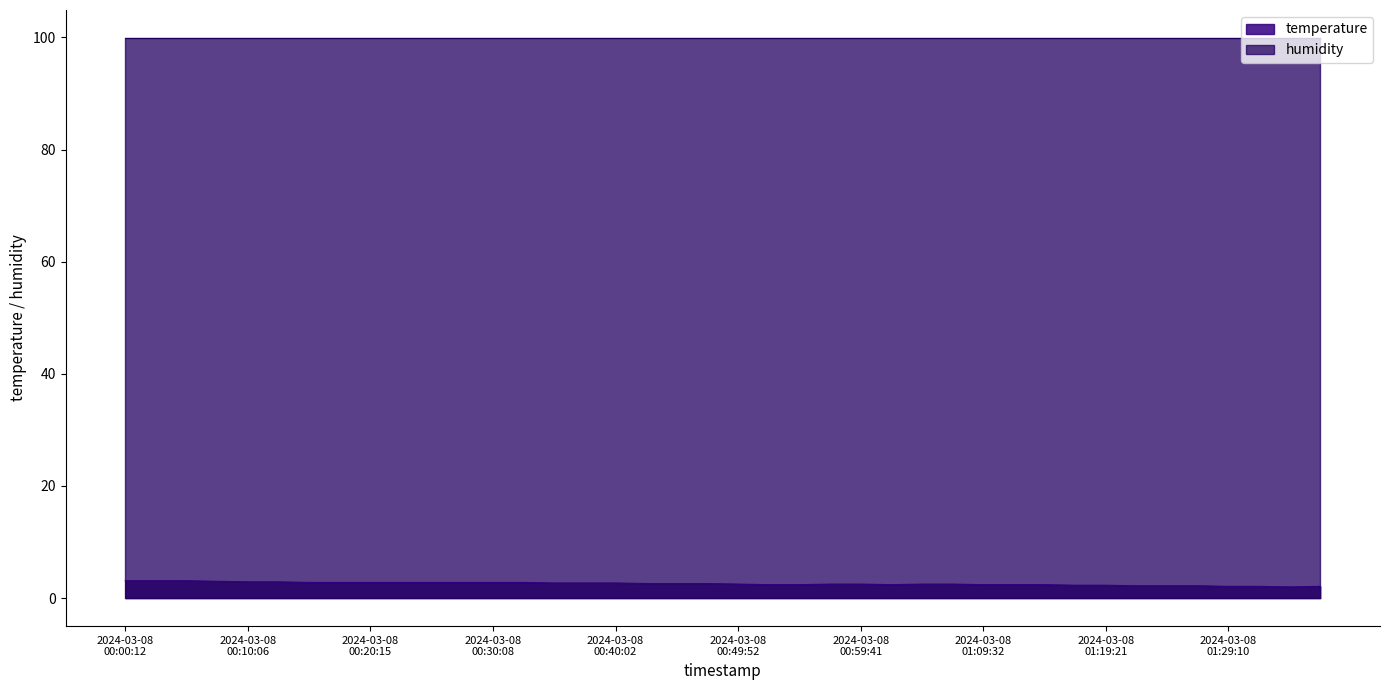

True or false: the data shows 1.4 at 2024-03-08T00:17:46.

False